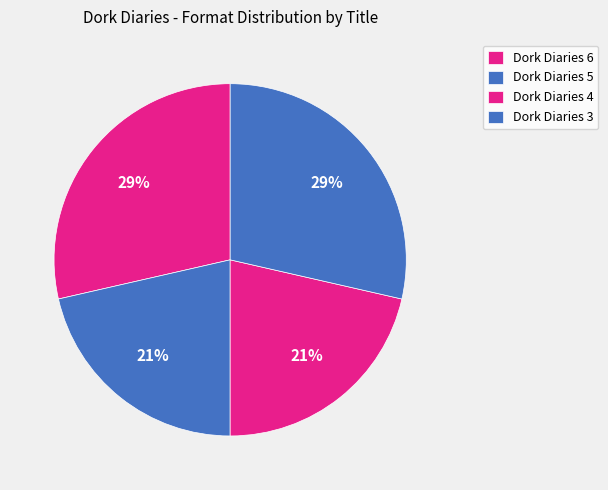

True or false: Dork Diaries 4 accounts for 21% of the total.

True